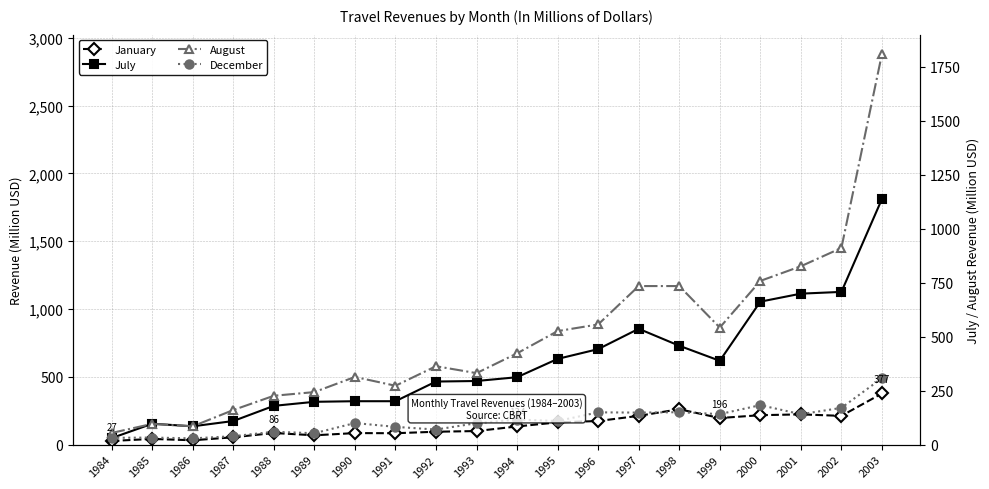

Count the number of data series in this chart.

5